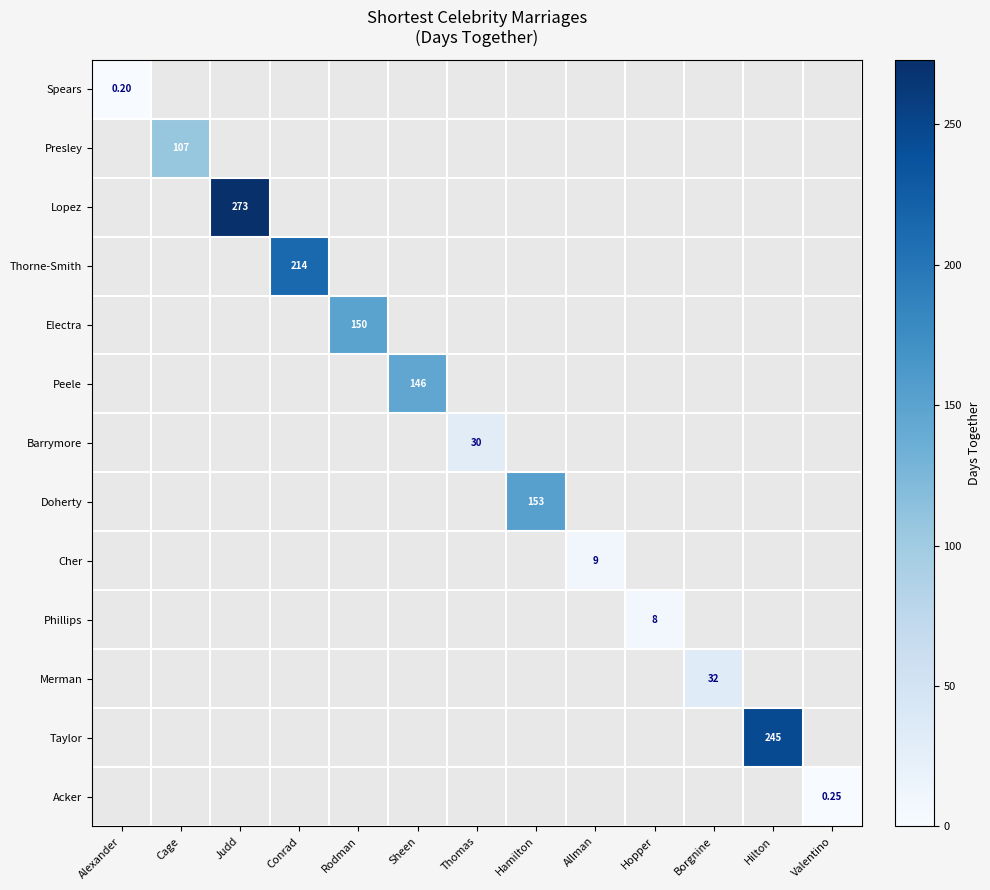

How many series are shown in this chart?

13